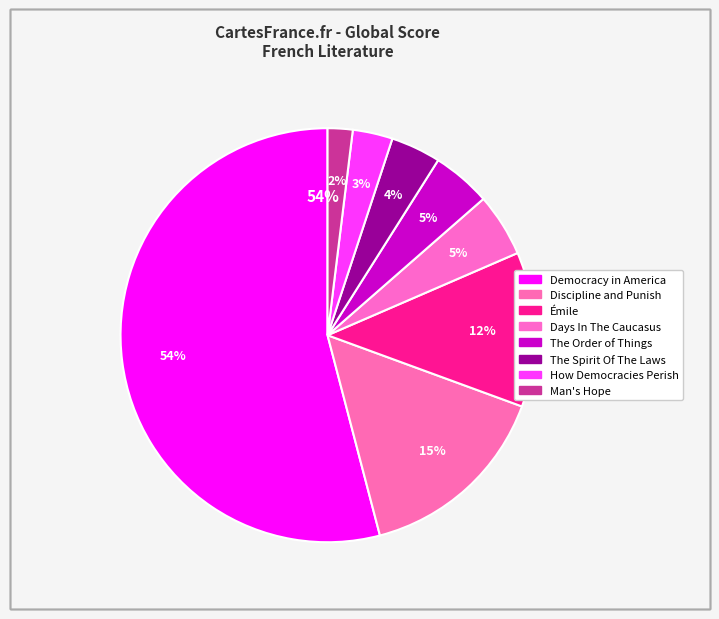

To the nearest percent, what portion does The Spirit Of The Laws represent?

4%